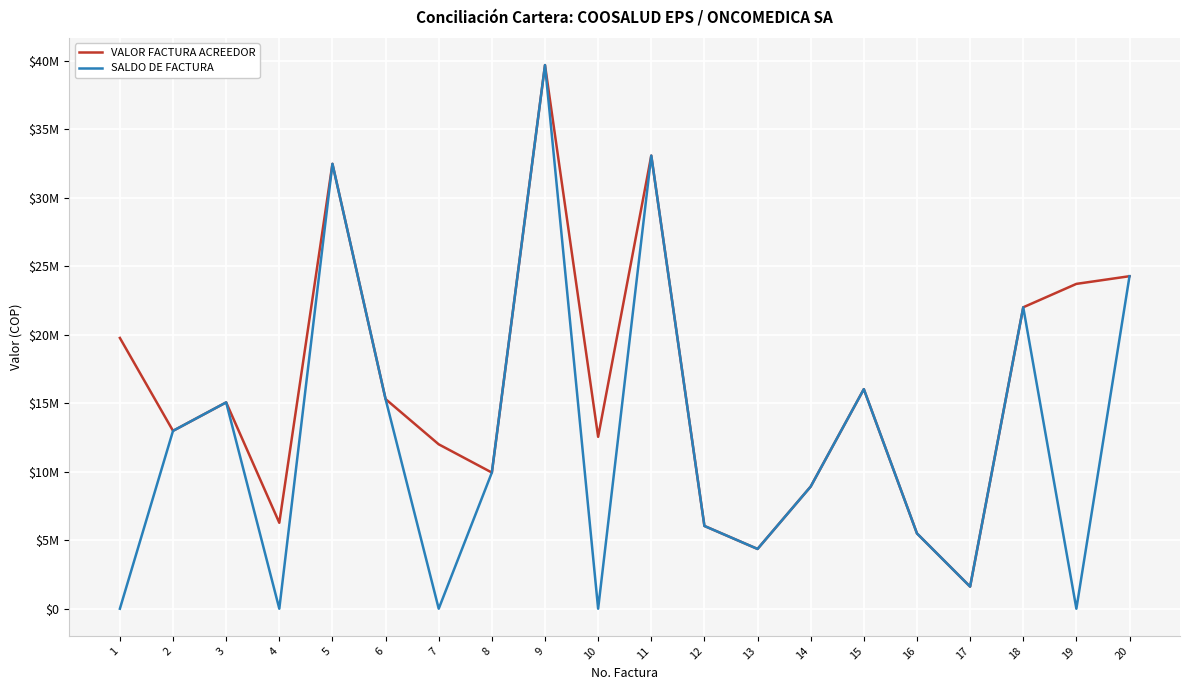

Does the chart have visible grid lines?

Yes